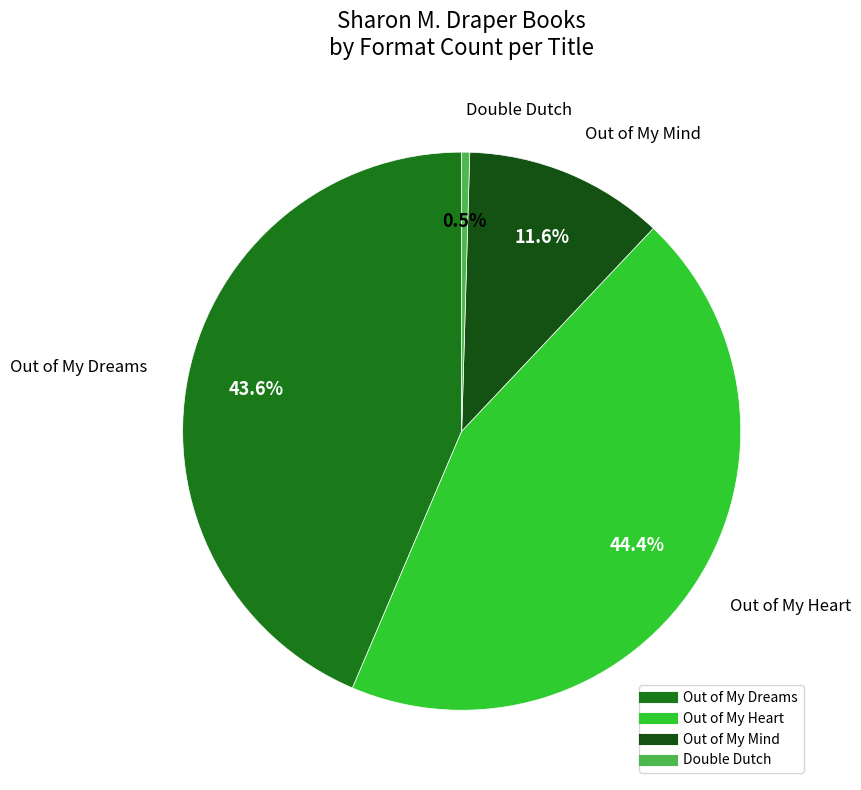

Count the number of slices in the pie.

4